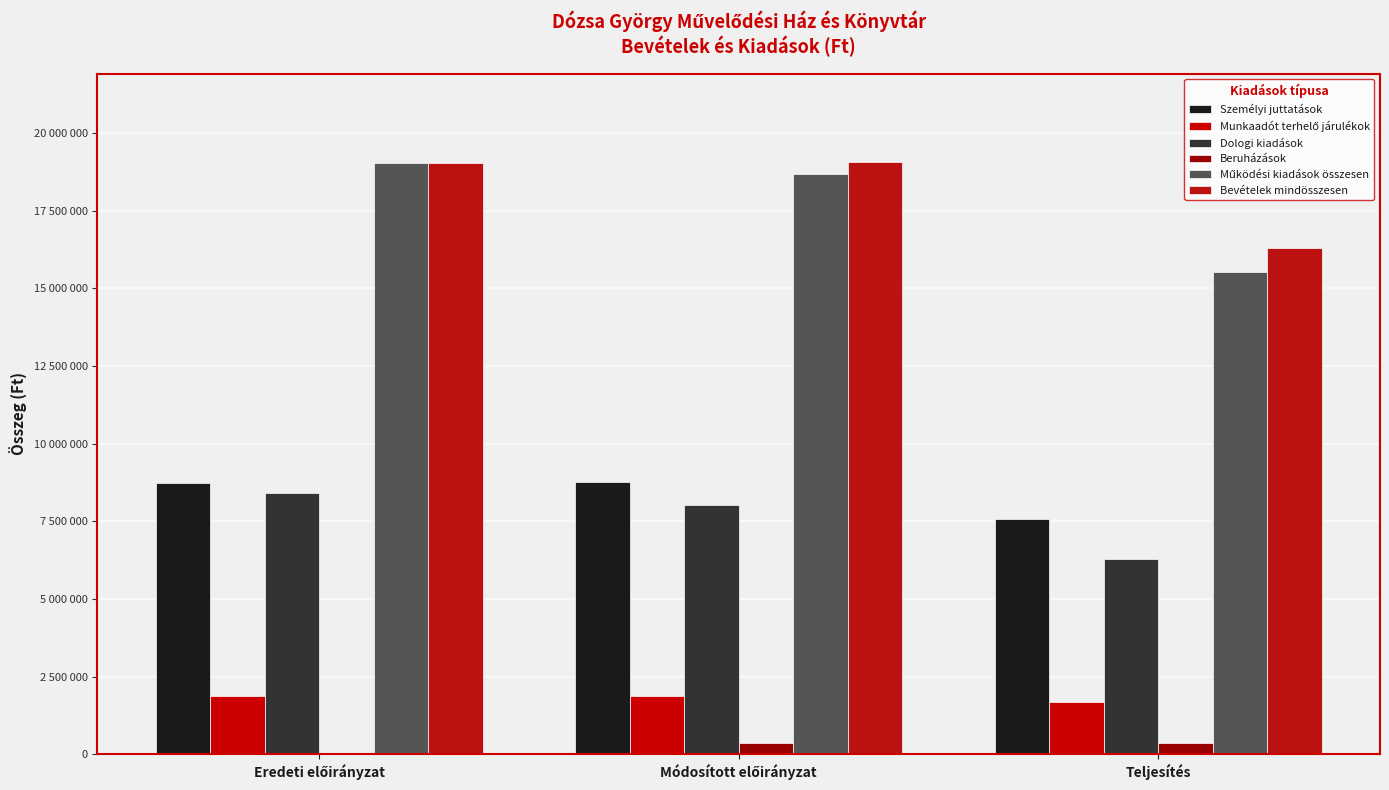

Does the chart contain stacked bars?

No